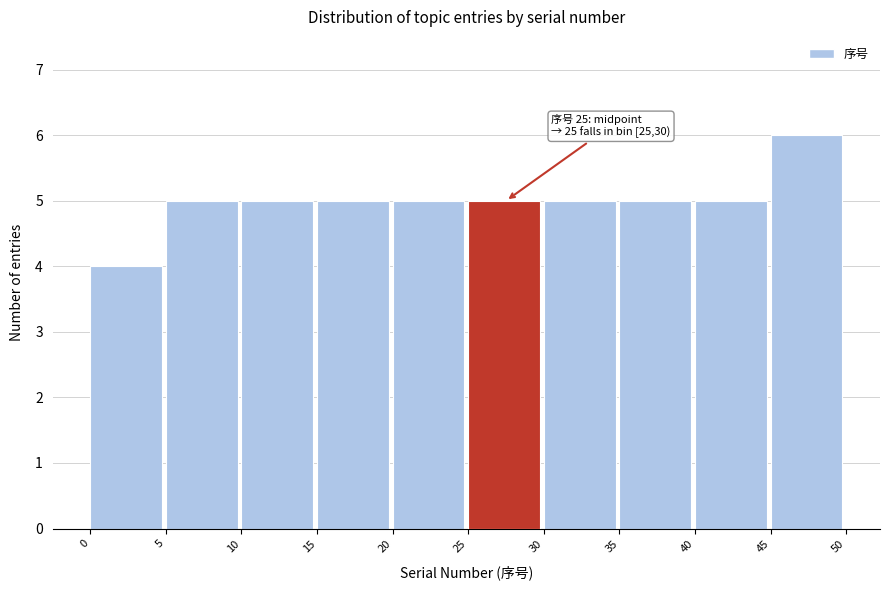

Over which range of the x-axis is the bar tallest?

45 to 50